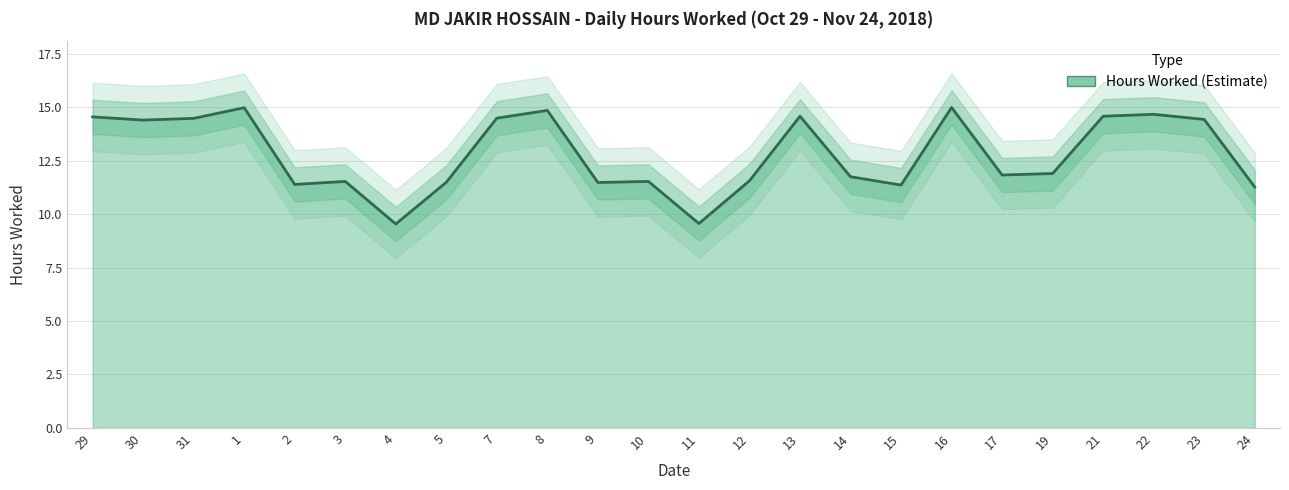

List the labels in order of value, smallest first.

4, 11, 24, 15, 2, 9, 5, 3, 10, 12, 14, 17, 19, 30, 23, 31, 7, 29, 13, 21, 22, 8, 1, 16